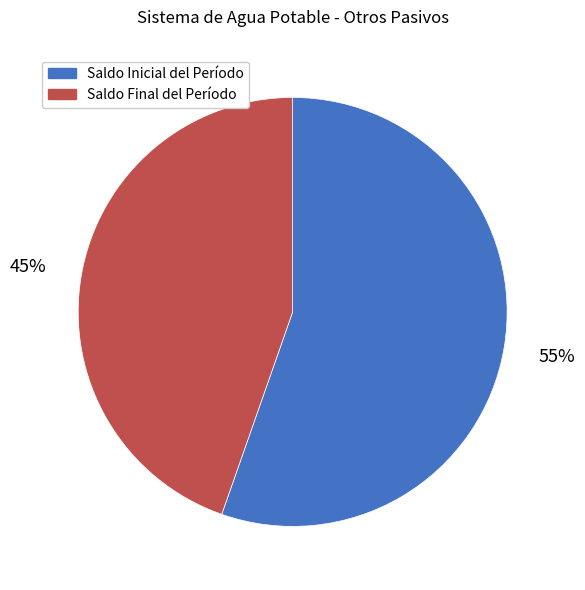

Which slice represents more than half of the pie?

Saldo Inicial del Período